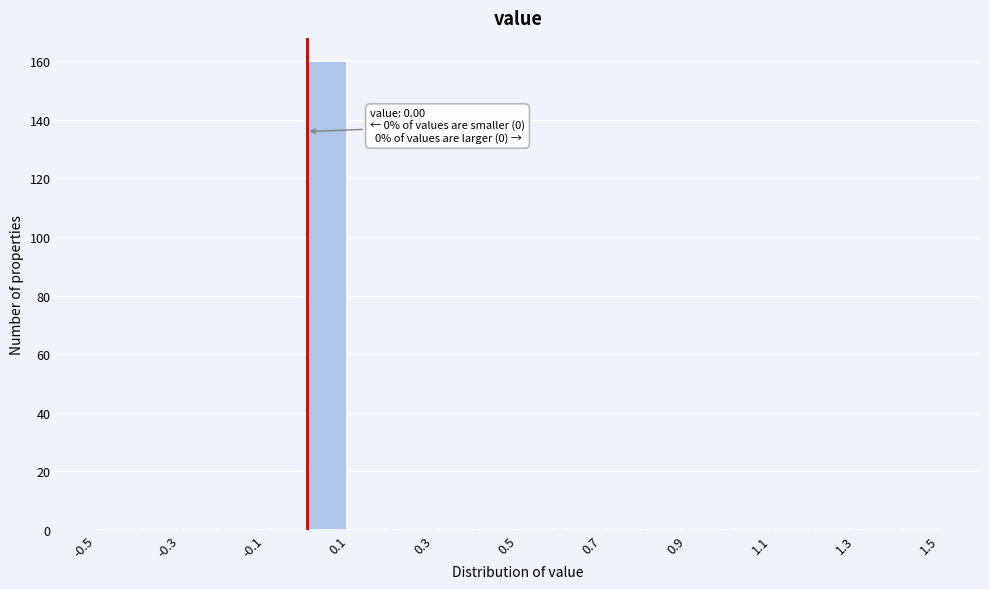

Over which range of the x-axis is the bar tallest?

0.0 to 0.1